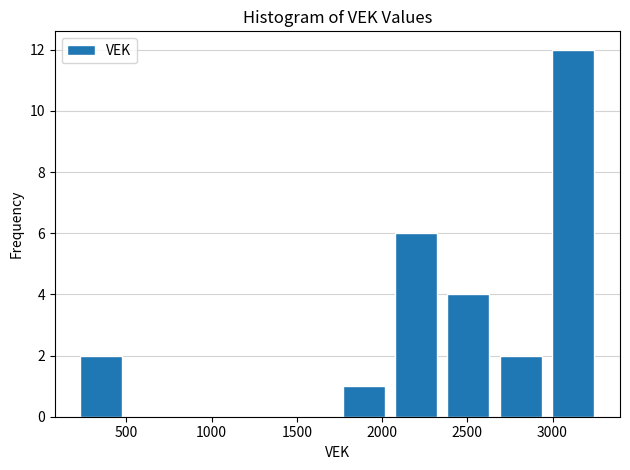

How tall is the bar that spans 1750 to 2050 on the x-axis? Neither the bar edges nor the heights are printed on the chart, so give them approximately, as read against the axes.

1